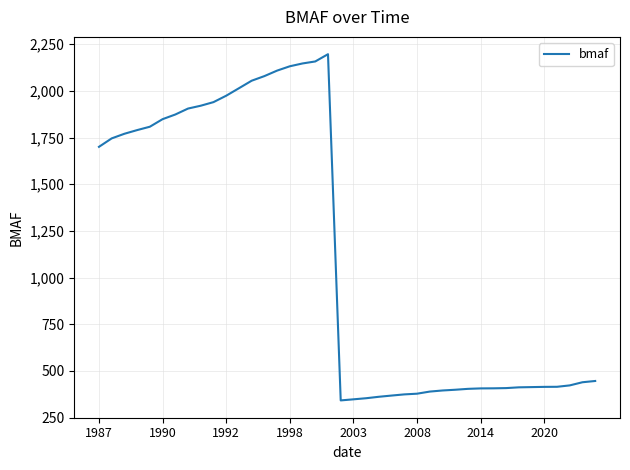

What is the difference between the maximum and minimum values?

1854.5